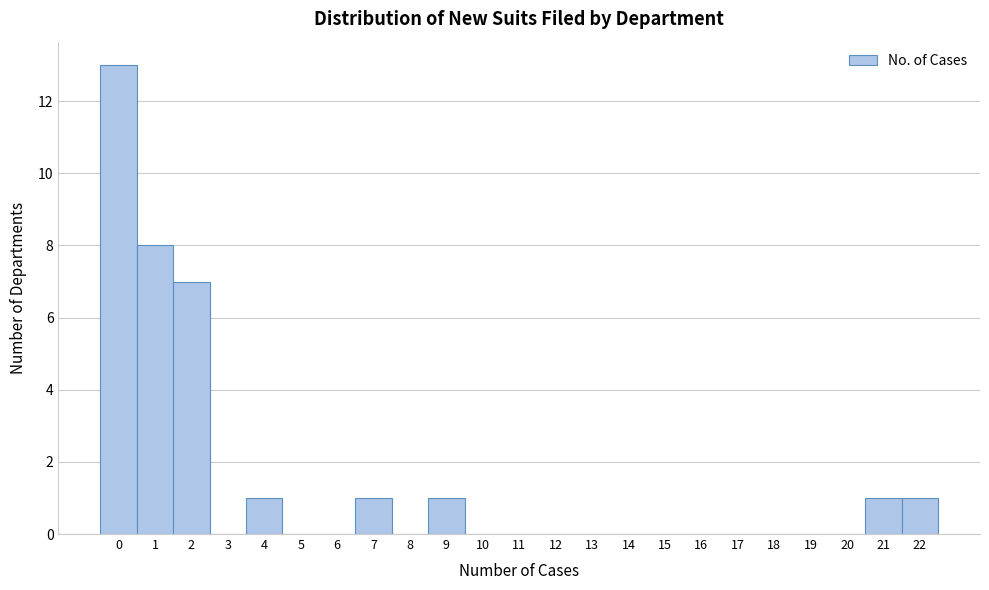

What is the height of the bar covering 0.5 to 1.5 on the x-axis? The values are not printed on the chart, so give them approximately, as read against the axis.

8